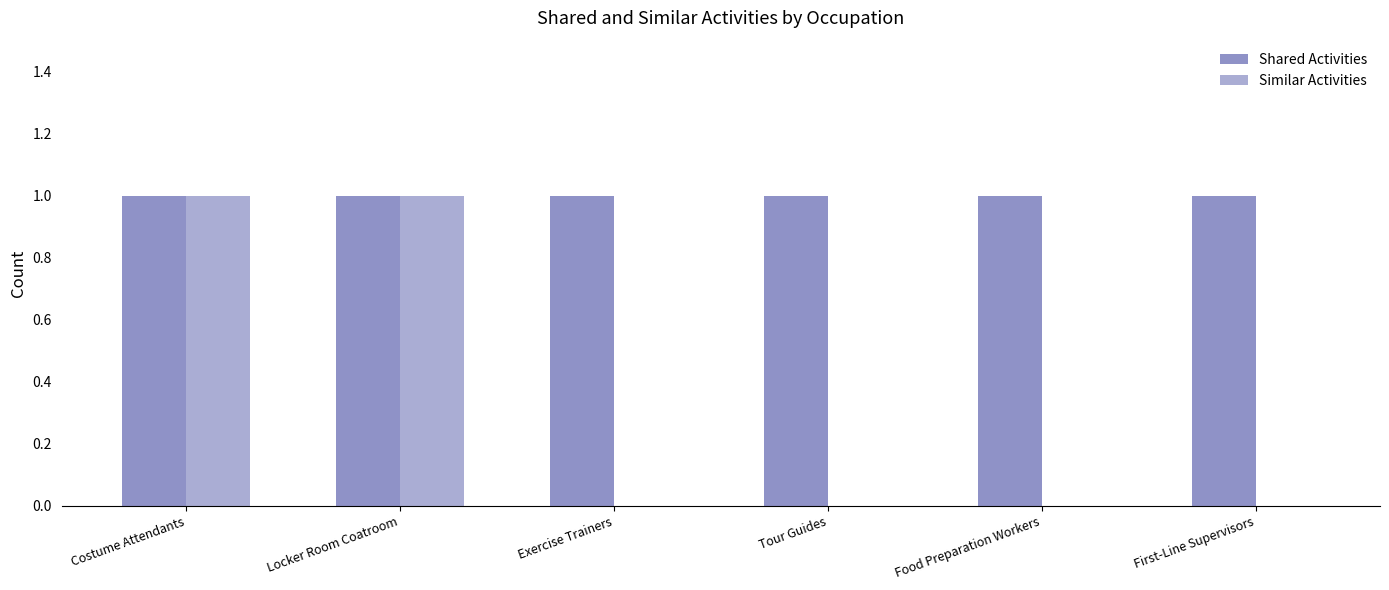

How many groups of bars are there?

6